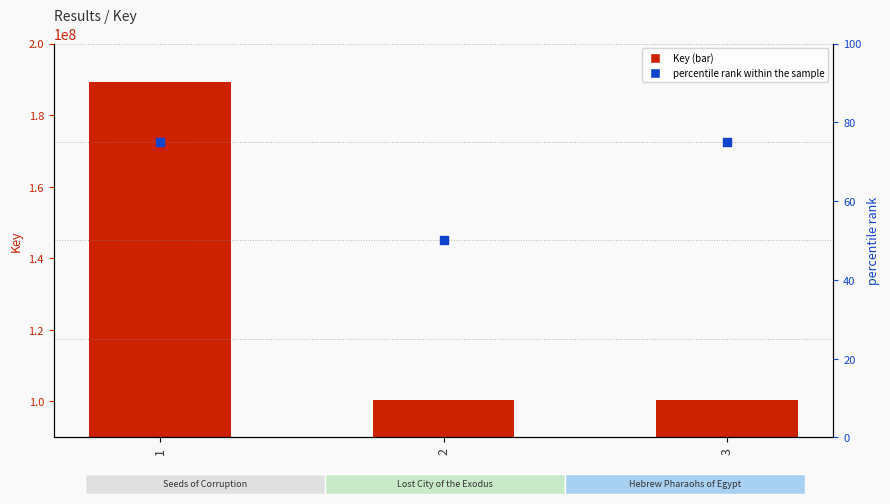

Is the value of percentile rank within the sample at 3 greater than the value of Key at 3?

No